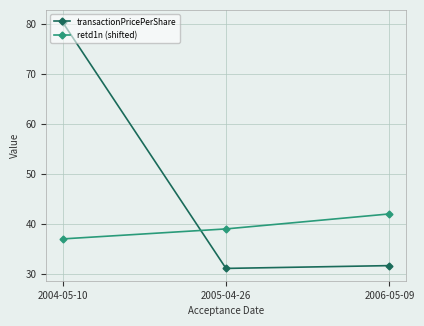

At which category is the sum across all series the highest?

2004-05-10